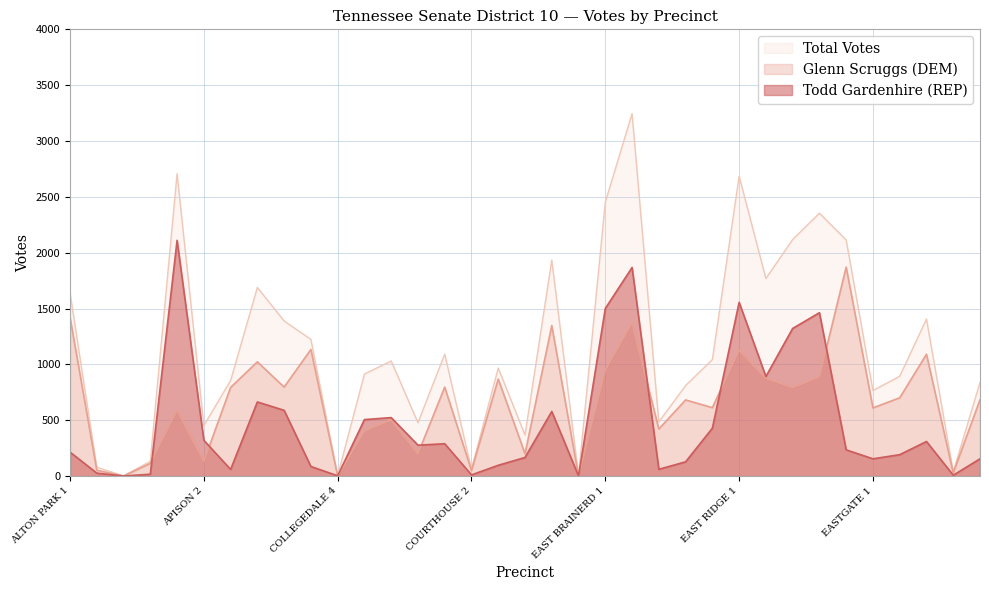

In Total Votes, how many points are lower than both neighbors (excluding endpoints)?

11